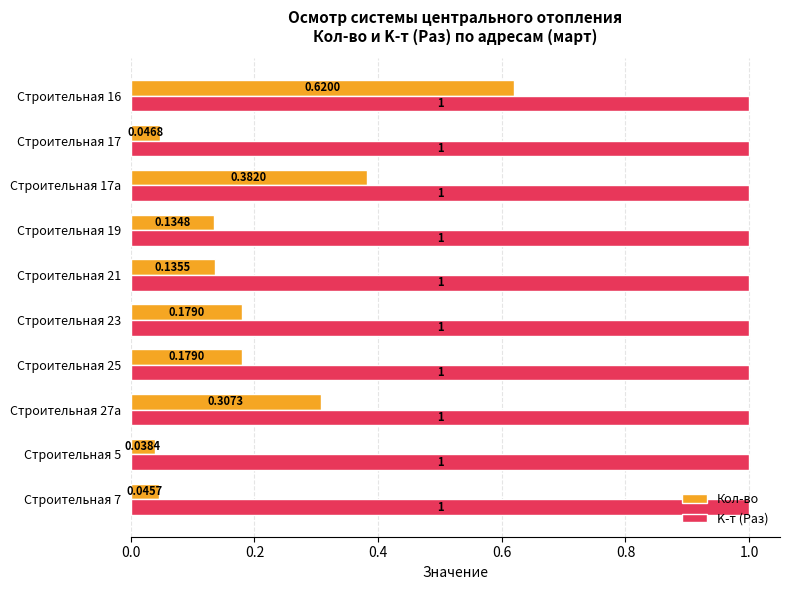

Is the value of K-т (Раз) at Строительная 27а greater than the value of Кол-во at Строительная 5?

Yes